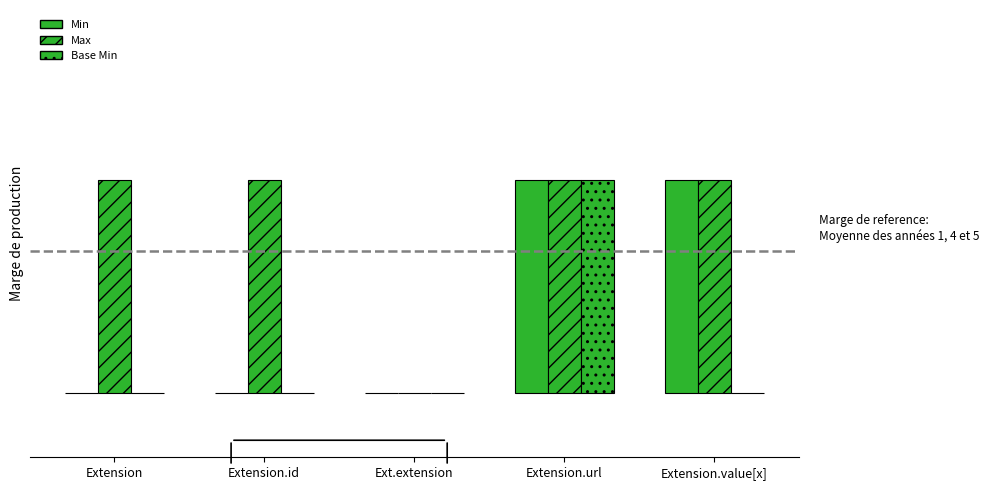

How many bars are there in each group?

3